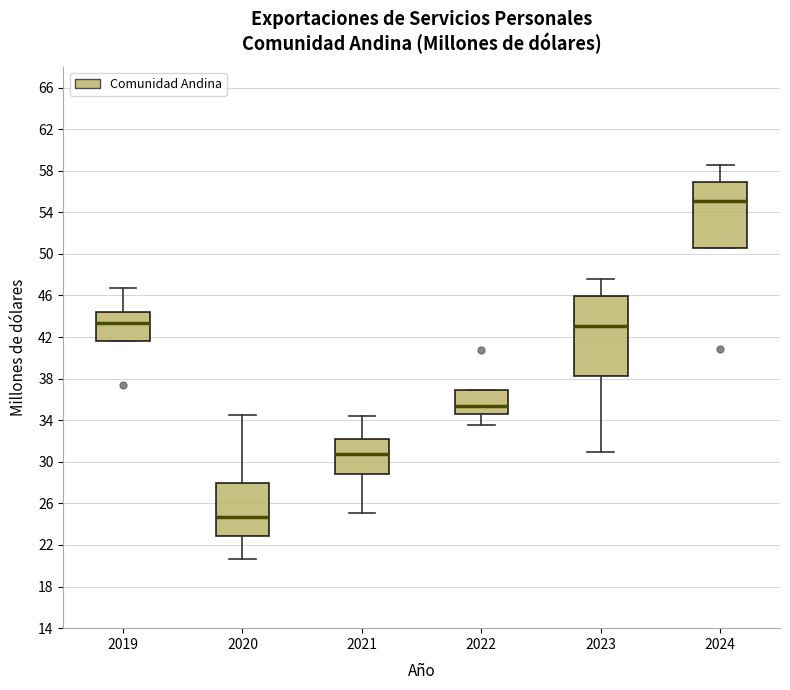

Which box's median line is the highest?

2024